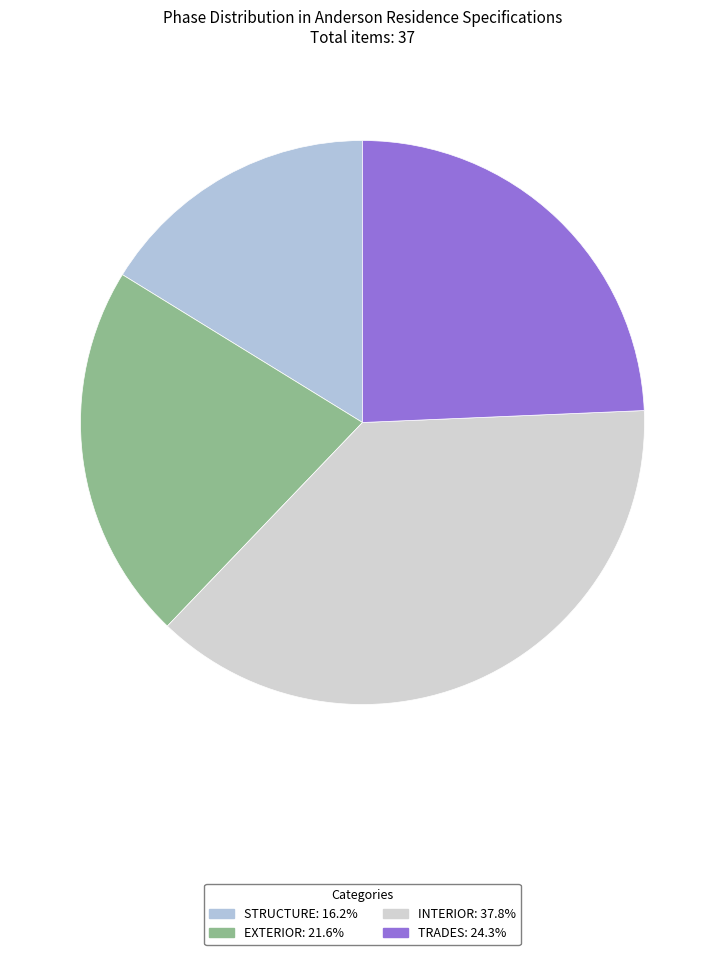

How much of the chart is everything except EXTERIOR?

78.4%